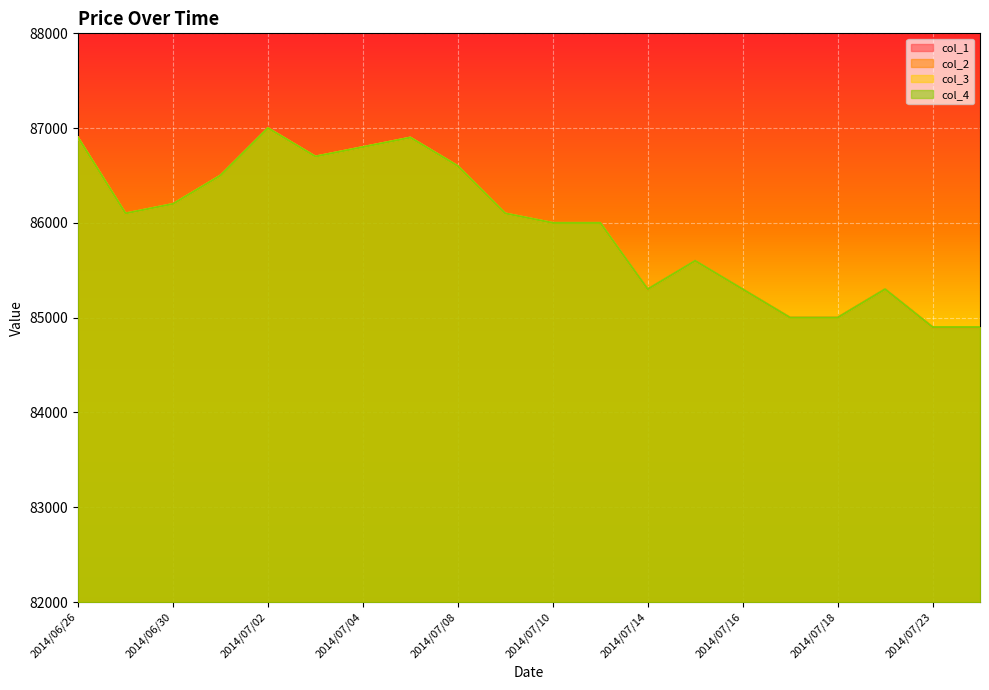

What are all the series names shown in the legend?

col_1, col_2, col_3, col_4